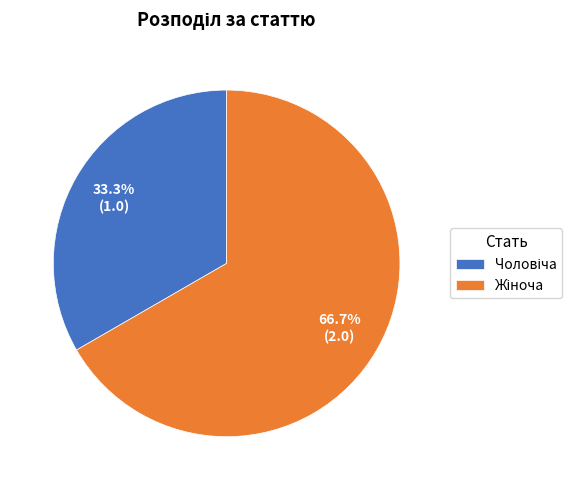

Is there a majority slice in this chart?

Yes